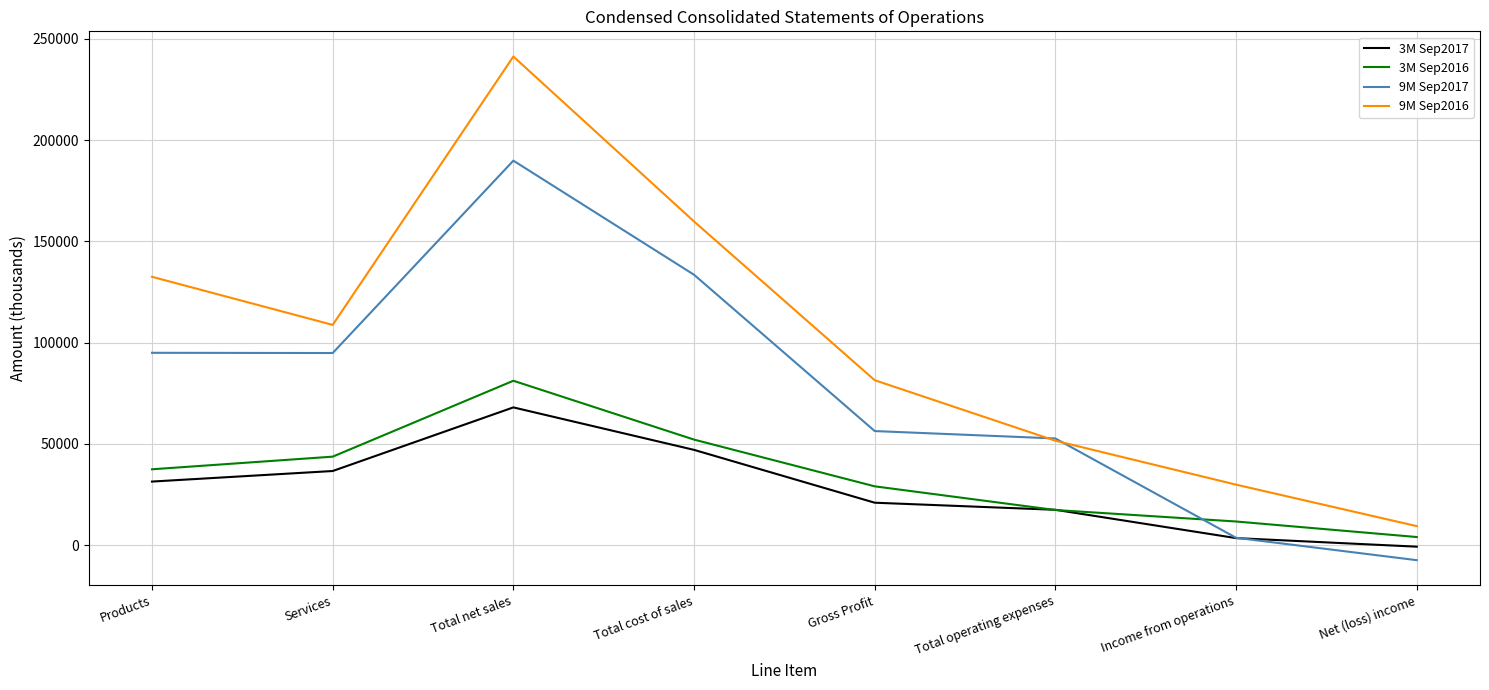

What is the difference between the highest and lowest values at Gross Profit?

60486